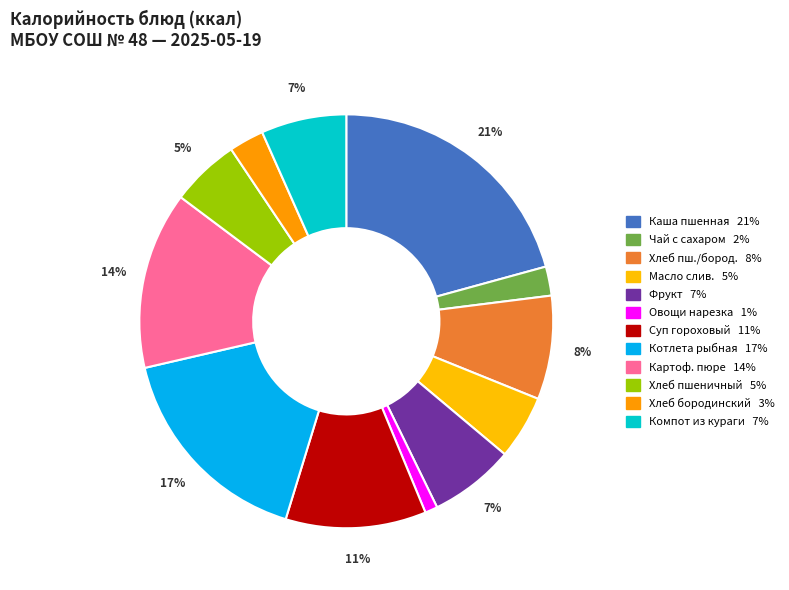

Count the number of slices in the pie.

12